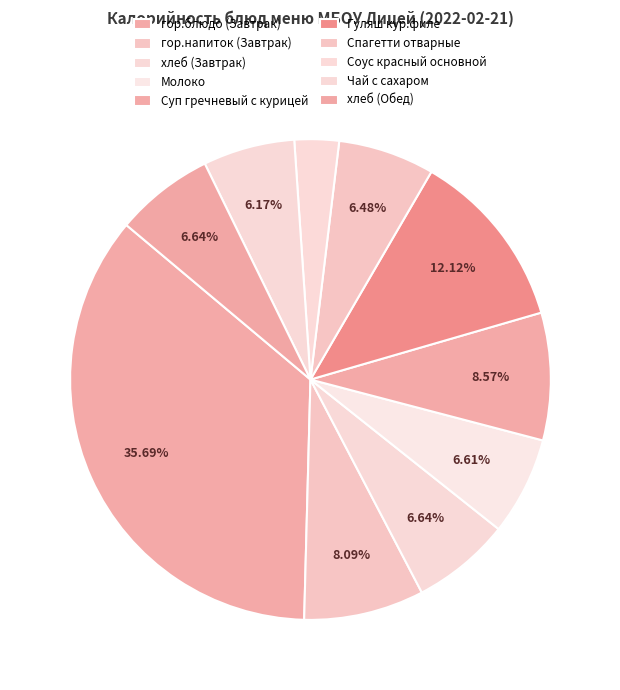

How many slices are in this pie chart?

10